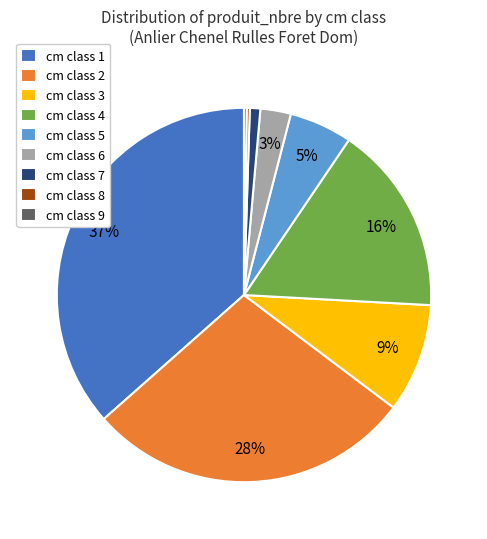

Is it true that cm class 4 is 30% of the pie?

False